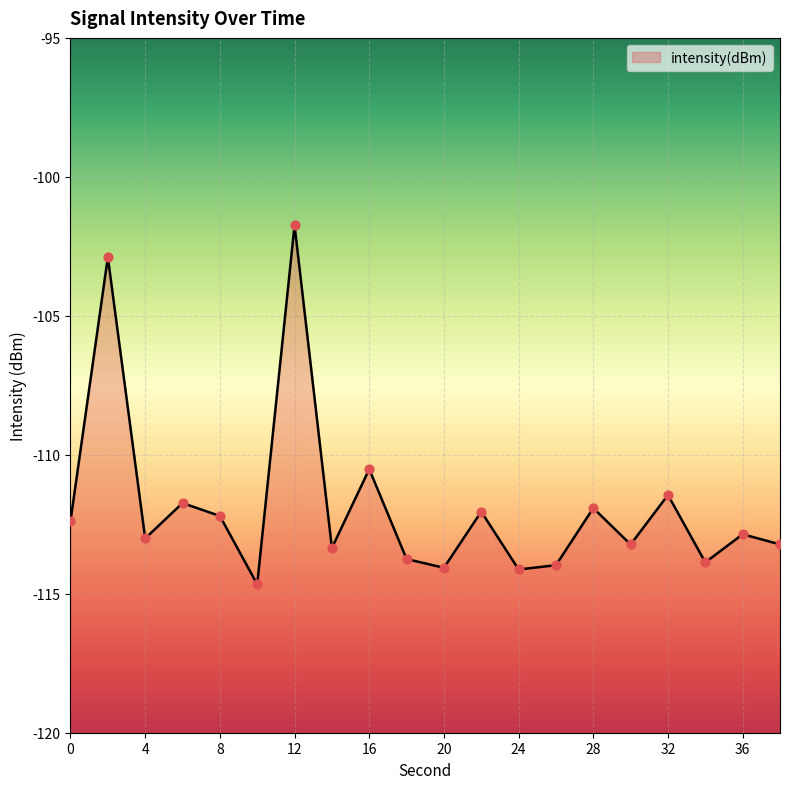

Between 28 and 38, which is larger?

28